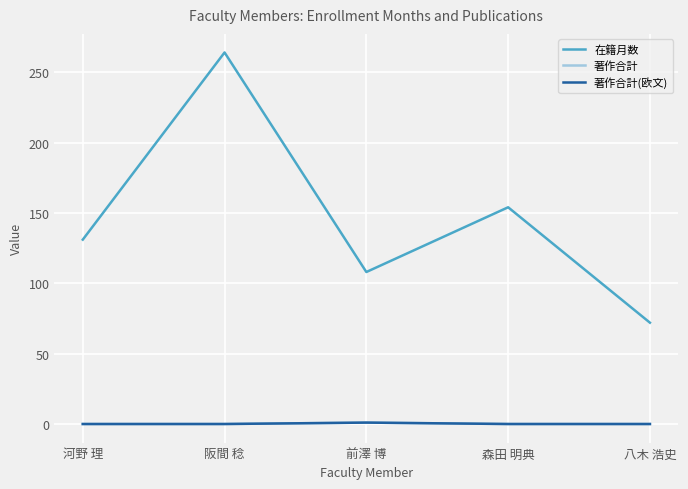

What is the highest value of the 在籍月数 series?

264